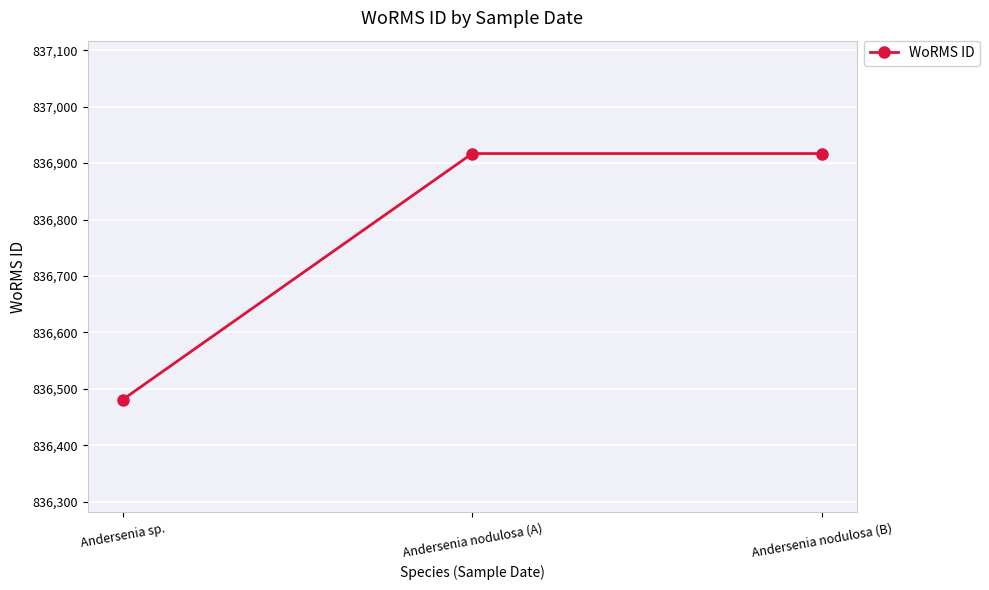

What is the label of the 3rd point from the right?

Andersenia sp.